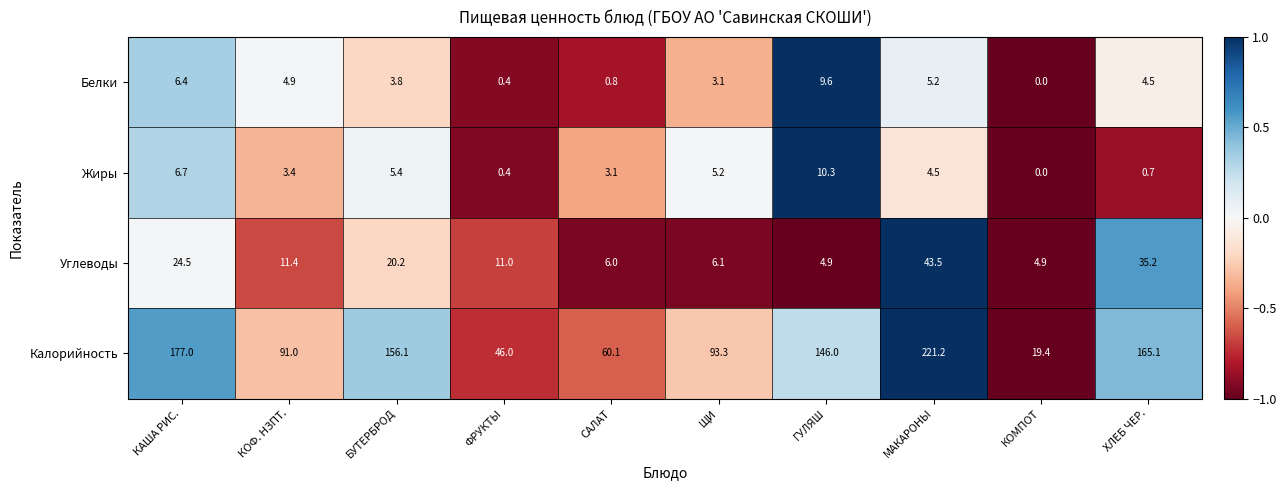

Read the Углеводы value at ФРУКТЫ.

11.0